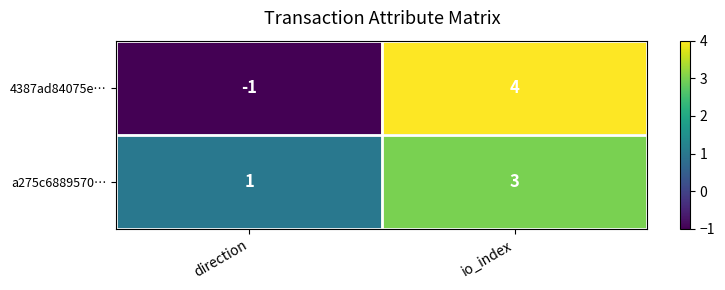

Reading right to left, what are all the values shown in this chart?

4387ad84075e…: 4	-1
a275c6889570…: 3	1